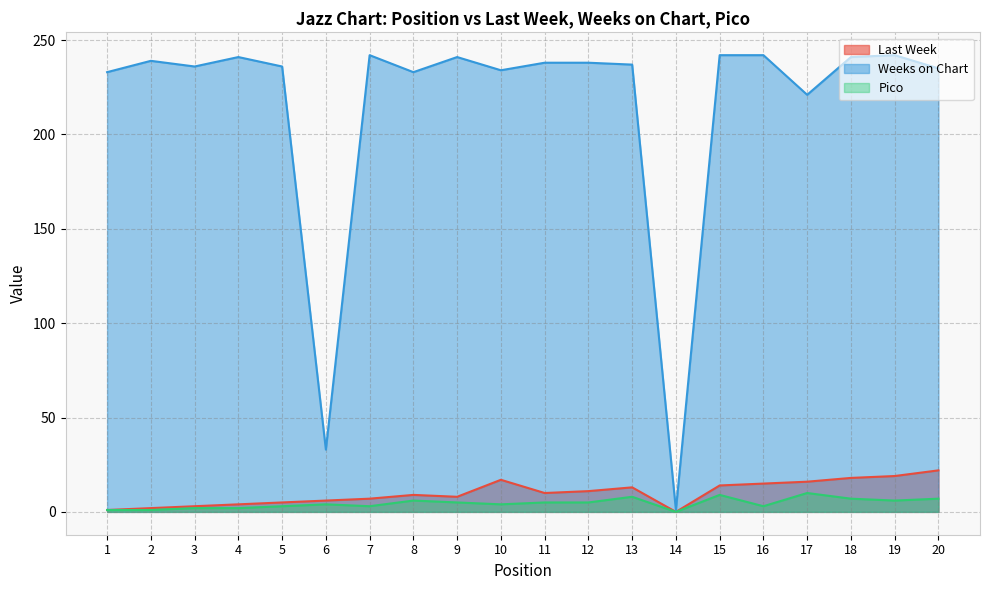

The Pico series shows 8 at 13. True or false?

True